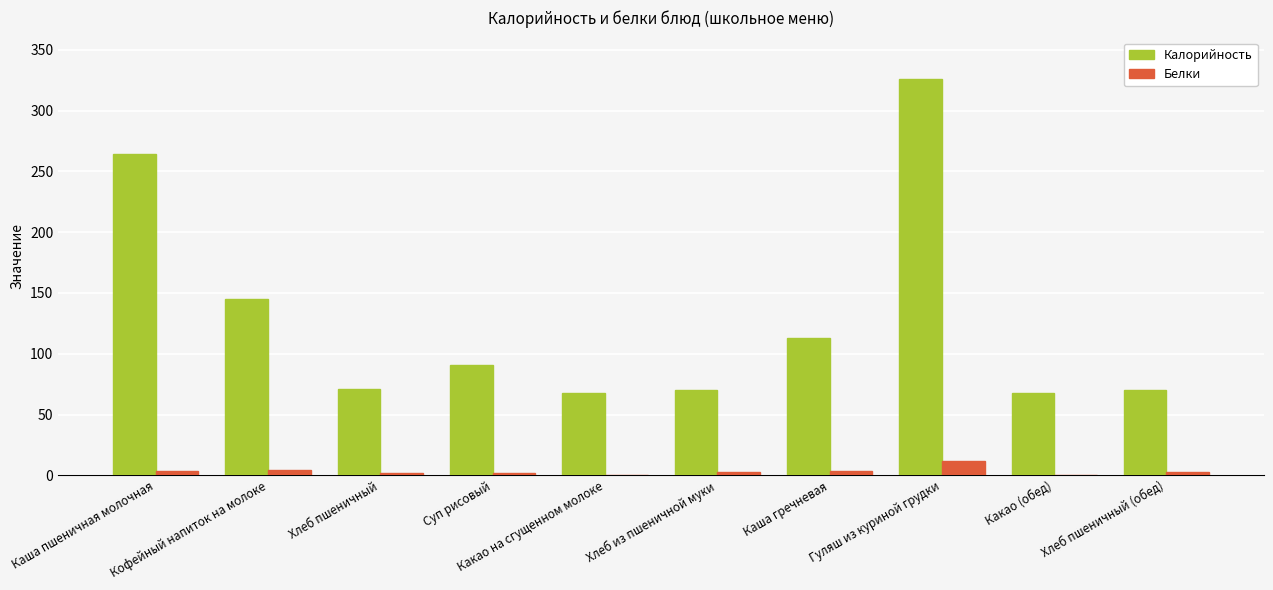

What are all the series names shown in the legend?

Калорийность, Белки